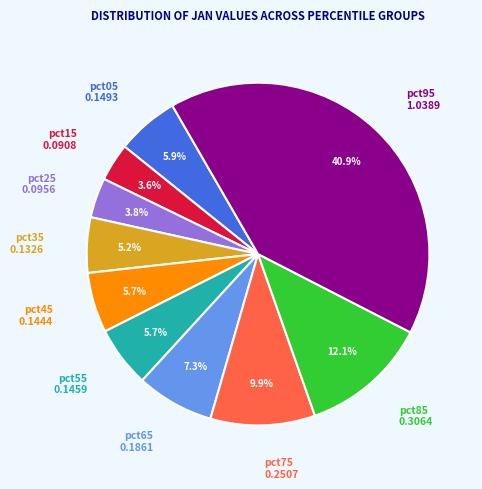

Is there a majority slice in this chart?

No